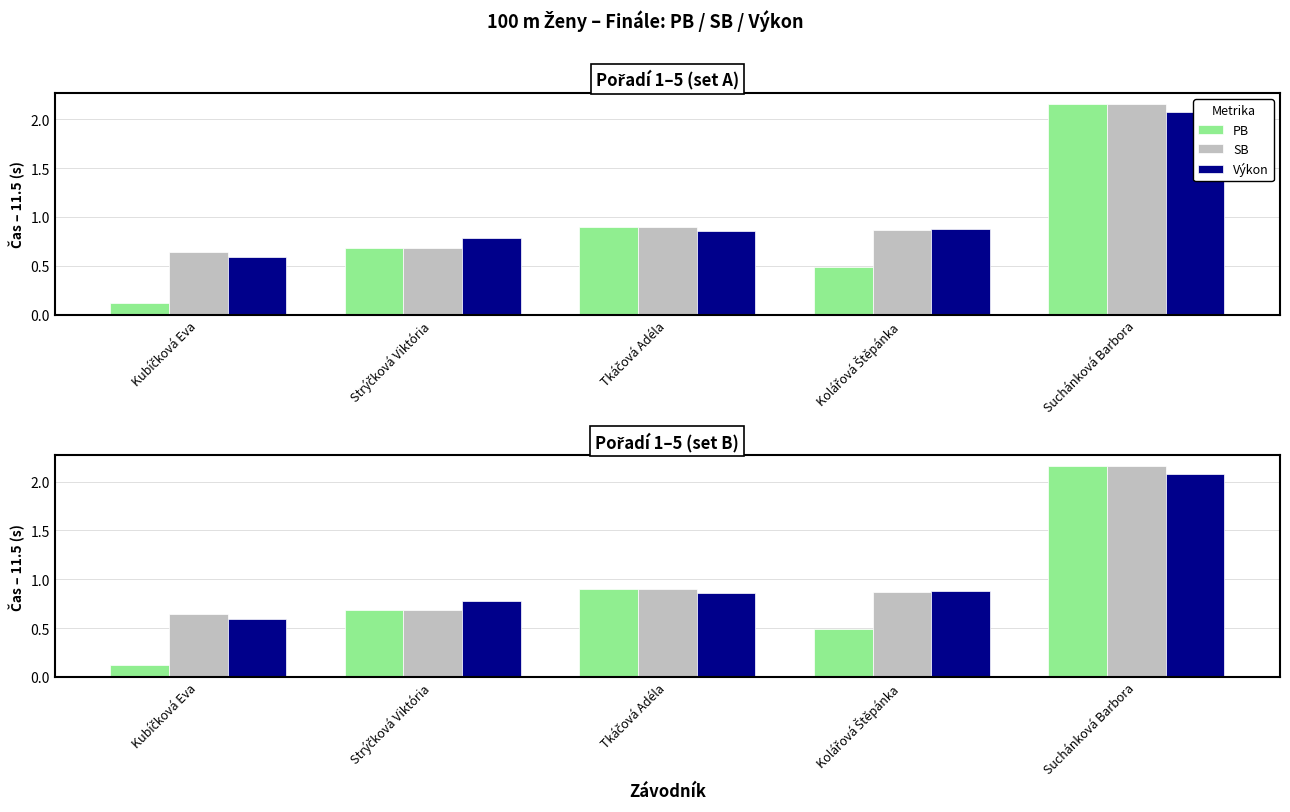

What is the value of the SB bar at the 4th from the left?

0.9